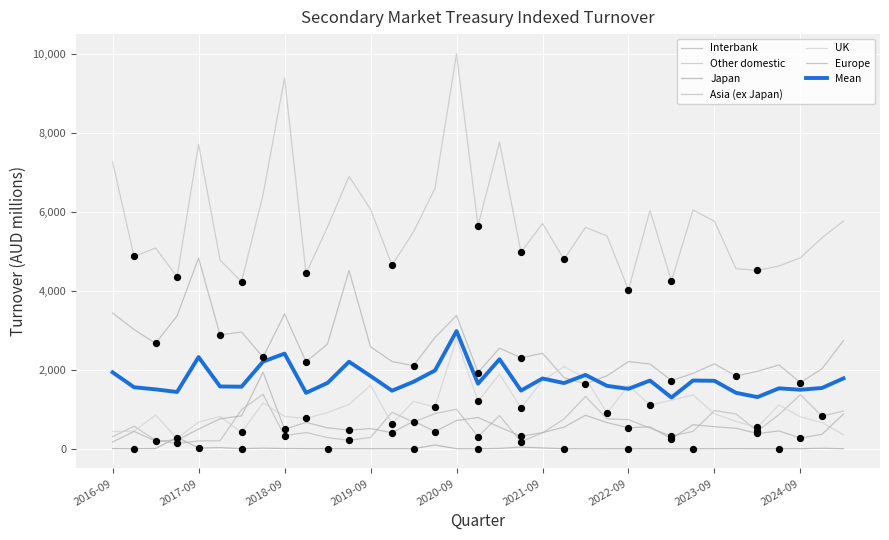

At which category is the sum across all series the highest?

2020-09